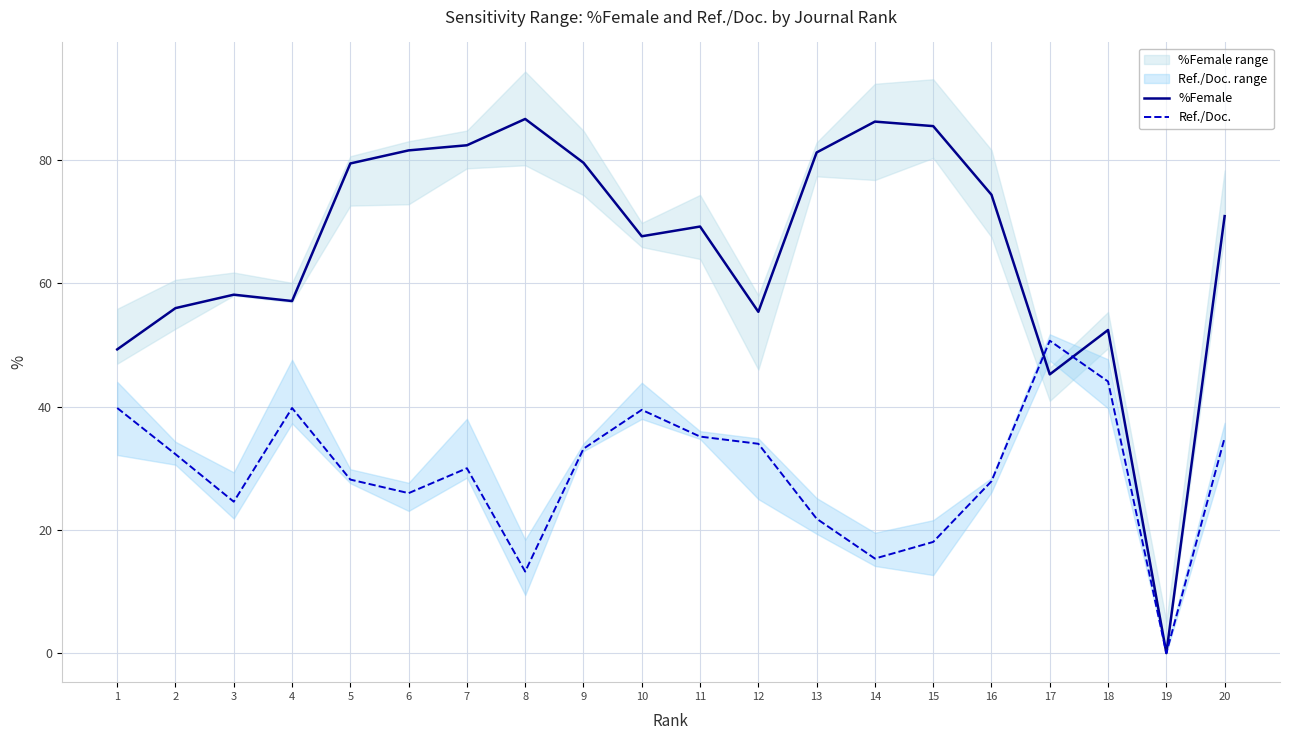

Where is the first local minimum for %Female?

4